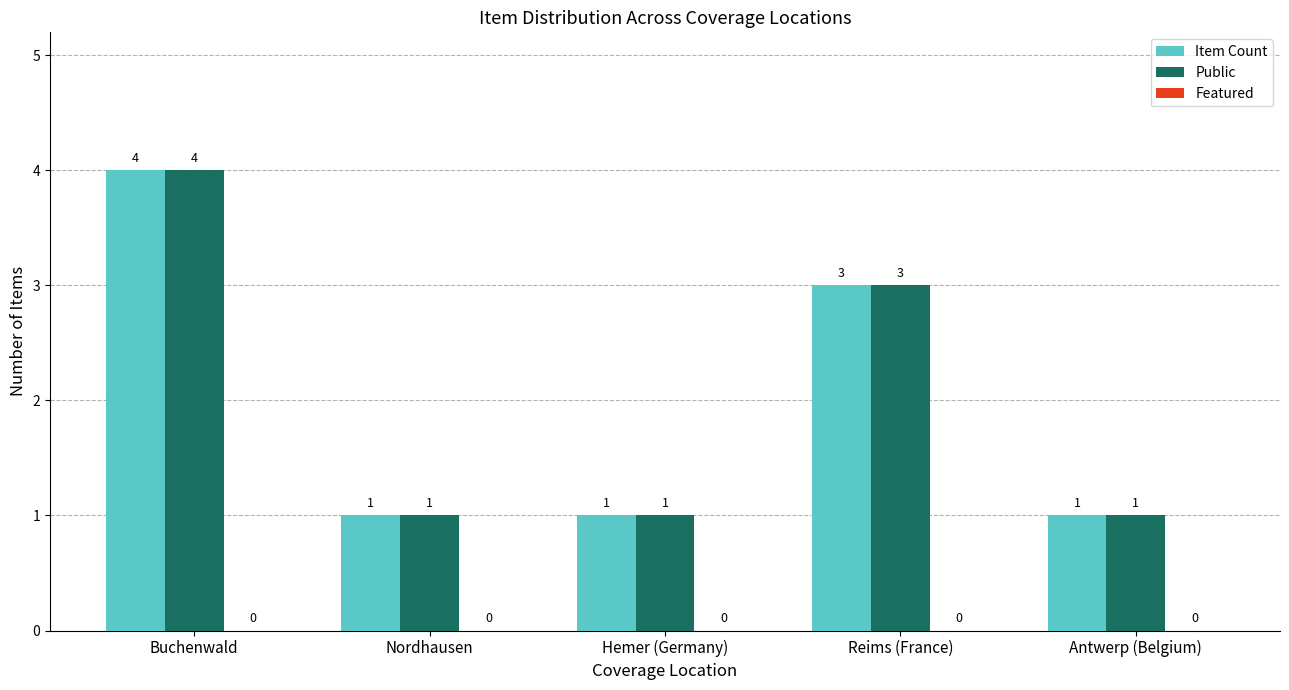

What position from the right is Reims (France)?

2